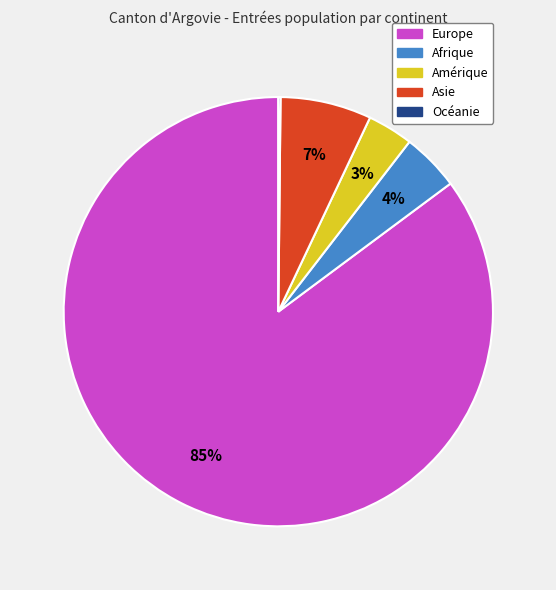

Is it true that Amérique is 3% of the pie?

True